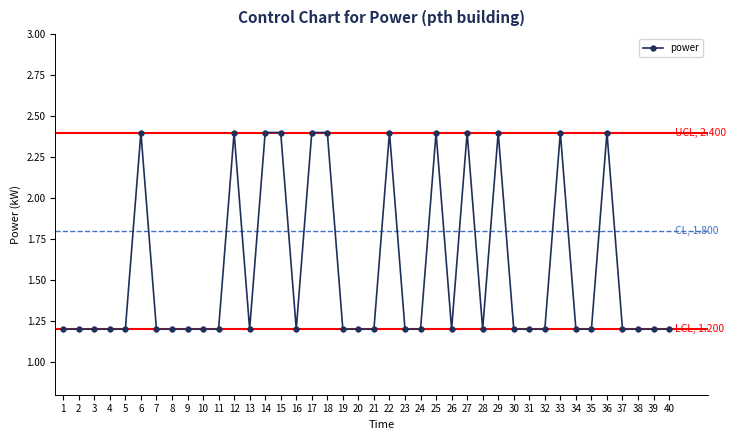

True or false: the data has more than 0 interior local peaks.

True